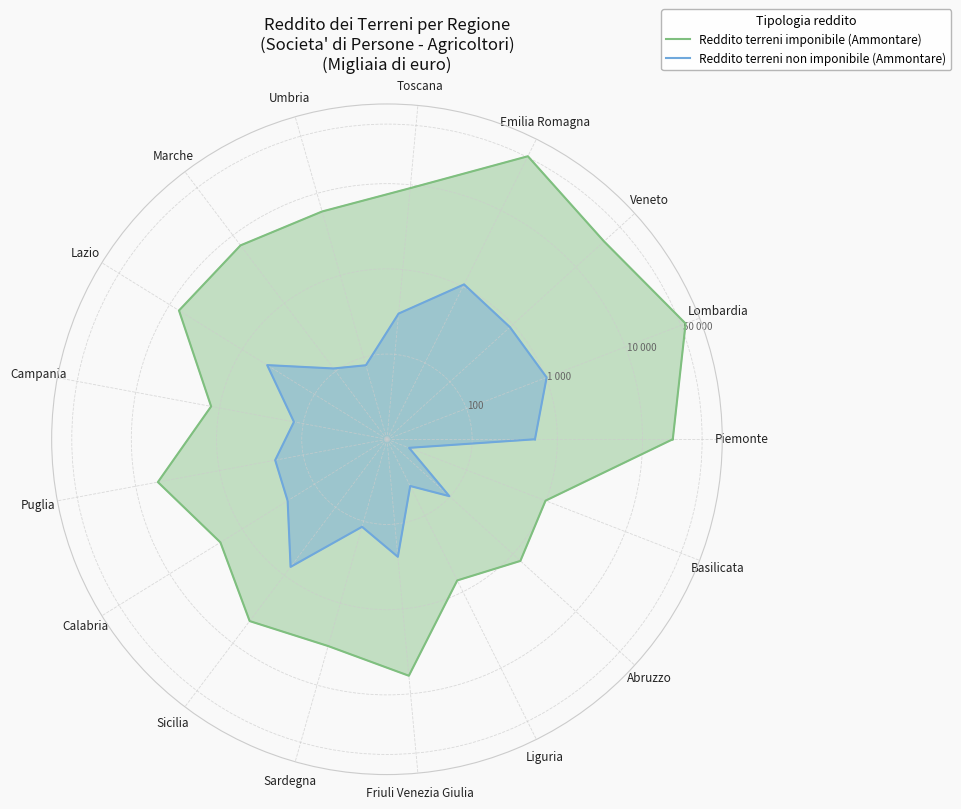

What is the value of the Reddito terreni non imponibile (Ammontare) point at the 15th from the left?

41